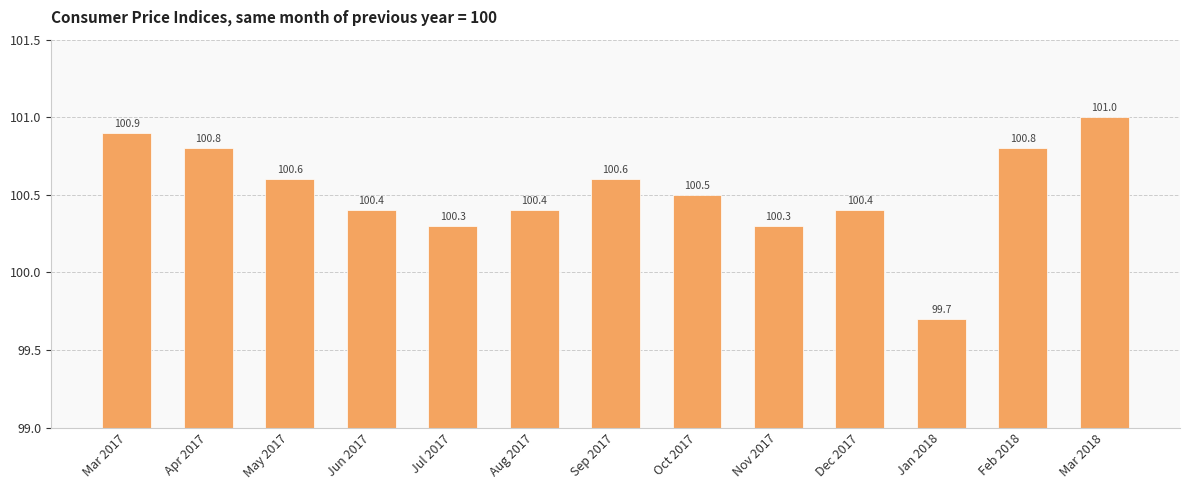

What is the difference between the values at Dec 2017 and Jan 2018?

0.7